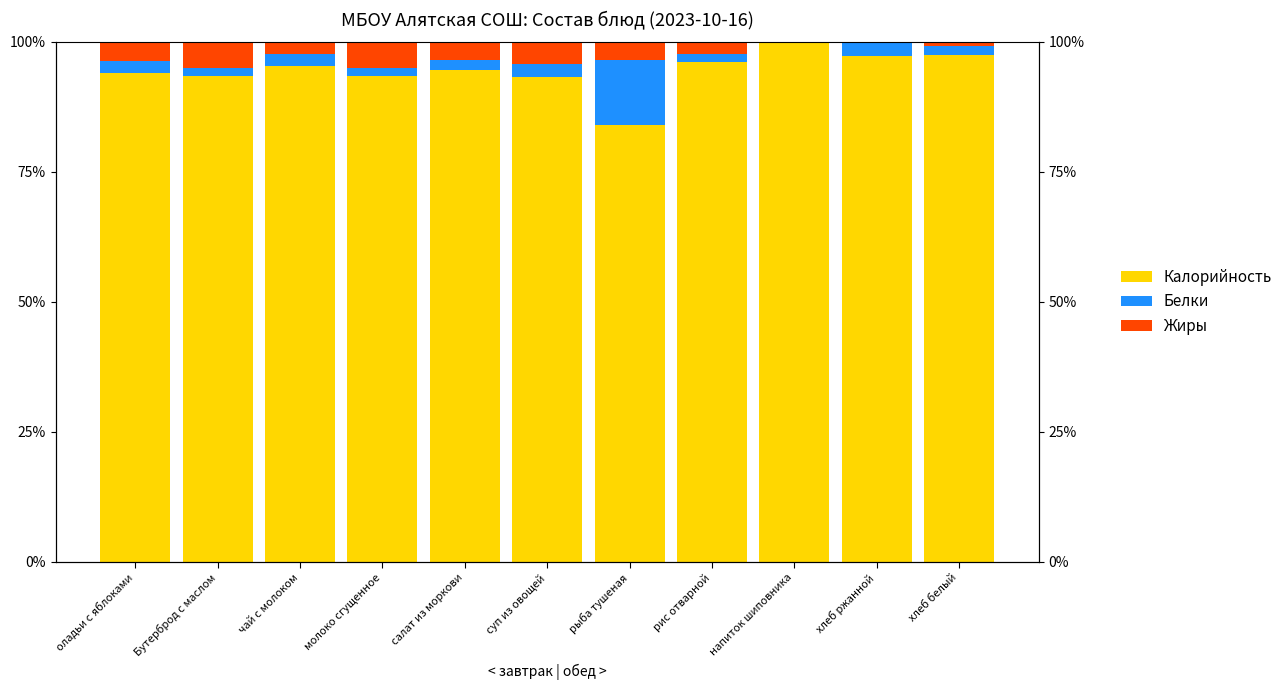

True or false: Жиры has a value of 6.2 at суп из овощей.

False